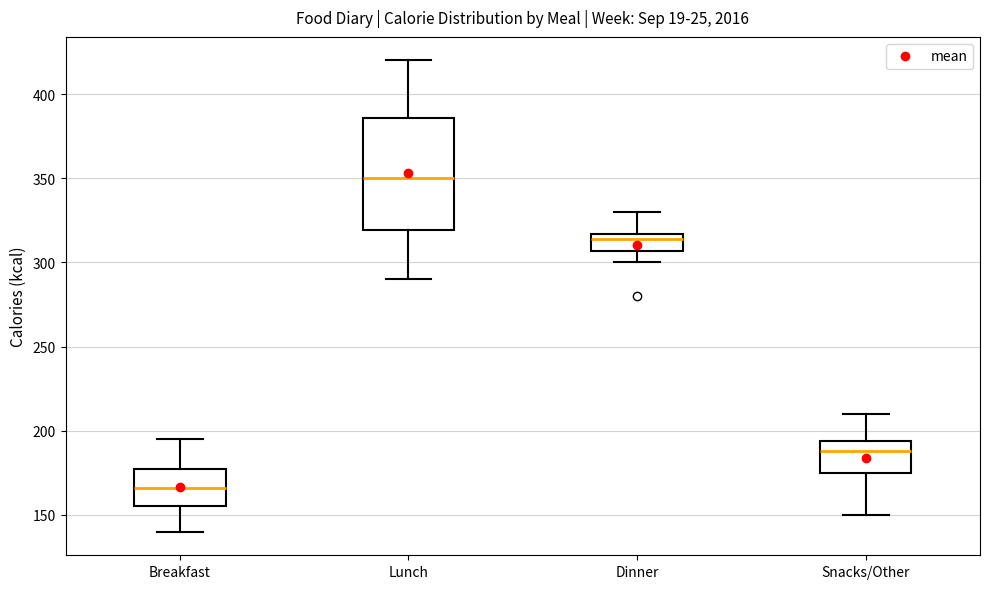

Reading left to right, read every box against the y-axis: the position of its median line, the range the box covers, and the ends of its whiskers. The values are not printed on the chart, so give them approximately, as read against the axis.

Breakfast: median 165, box 155 to 180, whiskers 140 to 195
Lunch: median 350, box 320 to 385, whiskers 290 to 420
Dinner: median 315 (just below the box's upper edge), box 305 to 315, whiskers 300 to 330
Snacks/Other: median 190, box 175 to 195, whiskers 150 to 210